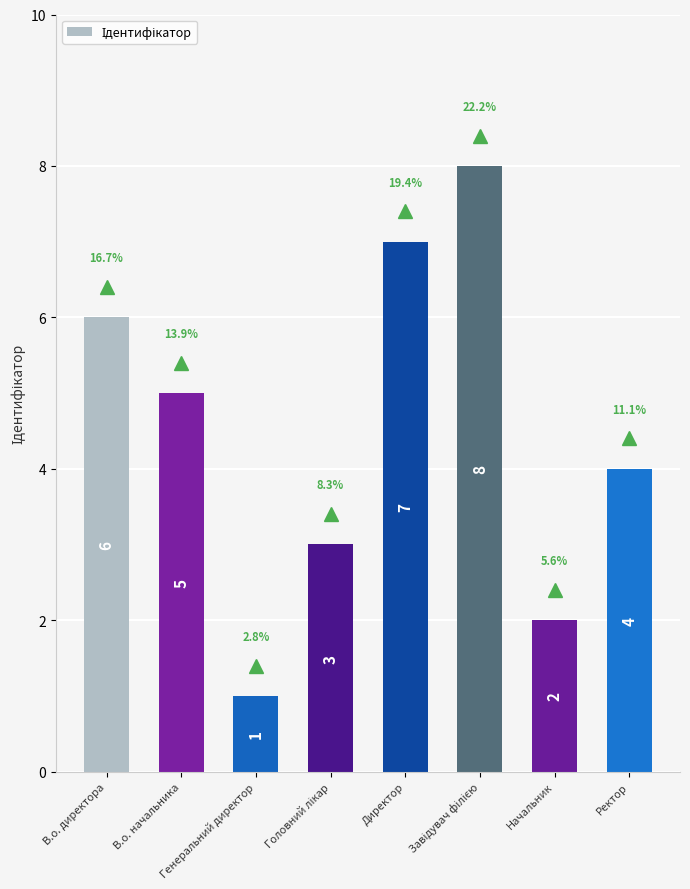

How many data points are less than 5?

4